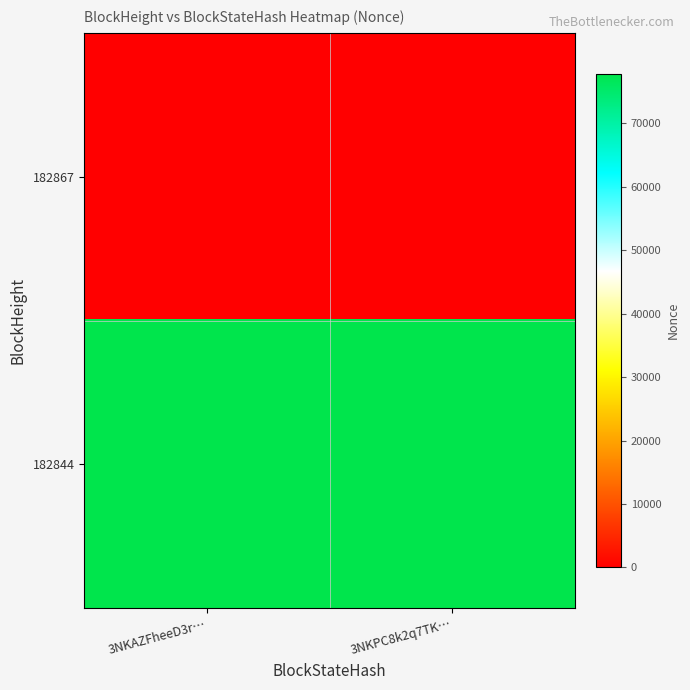

What is the difference between the highest and lowest values at 3NKAZFheeD3r…?

77770